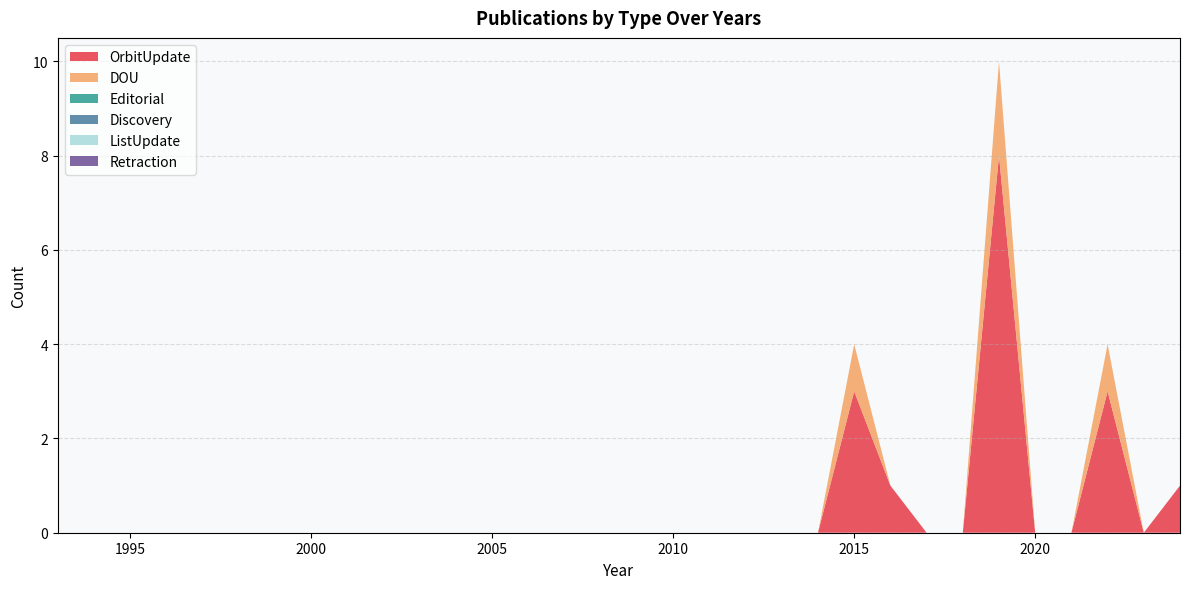

Reading right to left, what are all the values shown in this chart?

OrbitUpdate: 1	0	3	0	0	8	0	0	1	3	0	0	0	0	0	0	0	0	0	0	0	0	0	0	0	0	0	0	0	0	0	0
DOU: 0	0	1	0	0	2	0	0	0	1	0	0	0	0	0	0	0	0	0	0	0	0	0	0	0	0	0	0	0	0	0	0
Editorial: 0	0	0	0	0	0	0	0	0	0	0	0	0	0	0	0	0	0	0	0	0	0	0	0	0	0	0	0	0	0	0	0
Discovery: 0	0	0	0	0	0	0	0	0	0	0	0	0	0	0	0	0	0	0	0	0	0	0	0	0	0	0	0	0	0	0	0
ListUpdate: 0	0	0	0	0	0	0	0	0	0	0	0	0	0	0	0	0	0	0	0	0	0	0	0	0	0	0	0	0	0	0	0
Retraction: 0	0	0	0	0	0	0	0	0	0	0	0	0	0	0	0	0	0	0	0	0	0	0	0	0	0	0	0	0	0	0	0